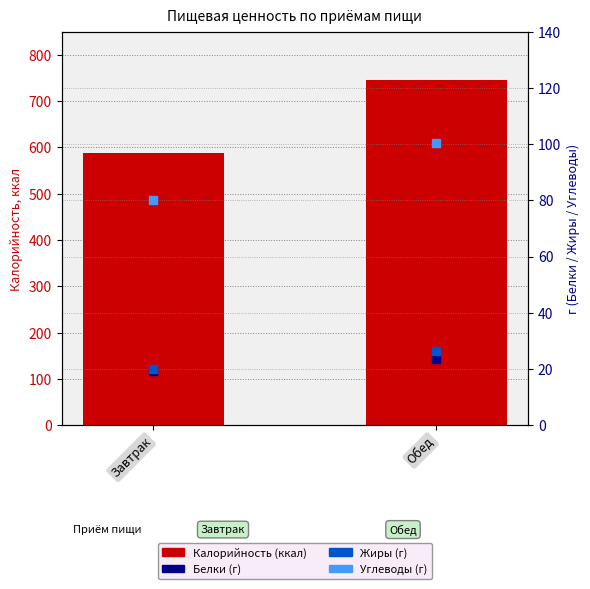

Which series has the widest spread of Y values?

Калорийность